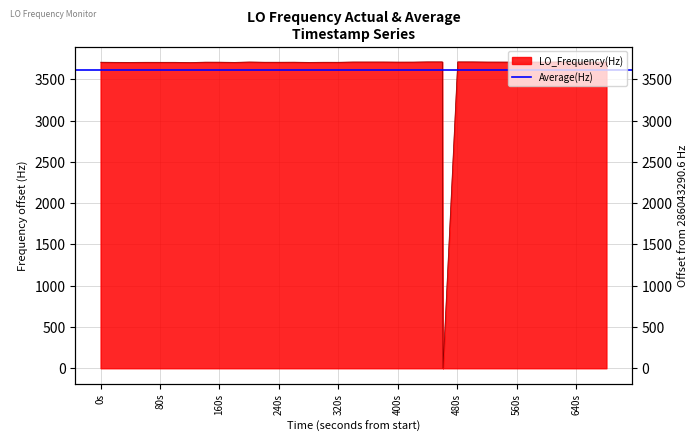

What is the label of the 31st point from the right?

640s